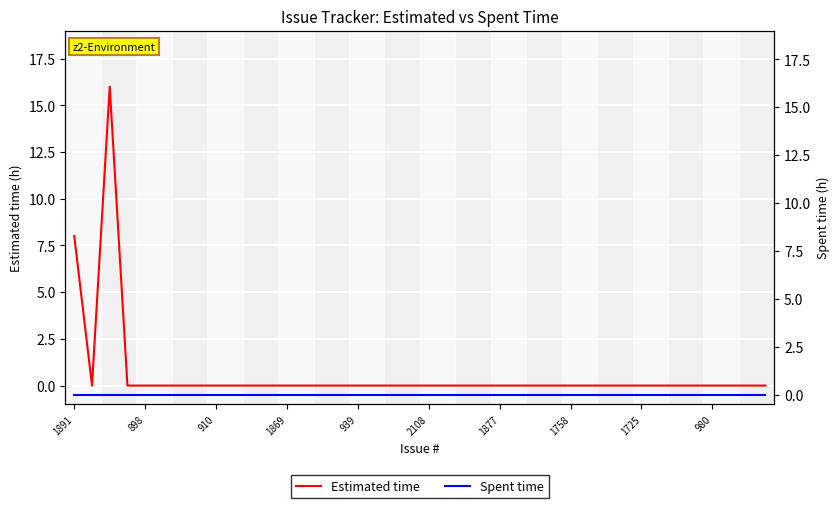

How many values in the Estimated time series exceed 0?

2